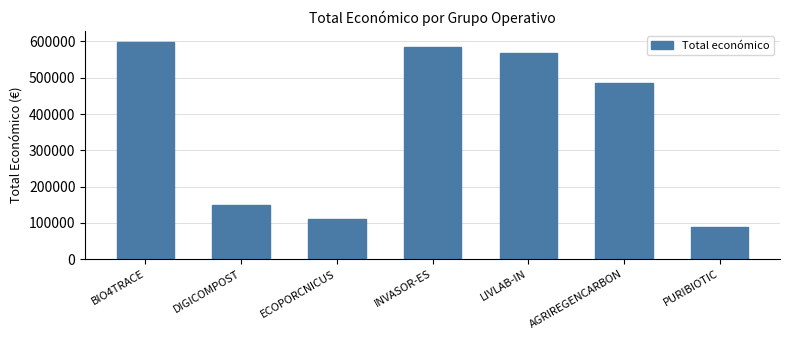

Reading left to right, extract all data points from this chart.

599262	150000	110168	585346	569416	486756	88160